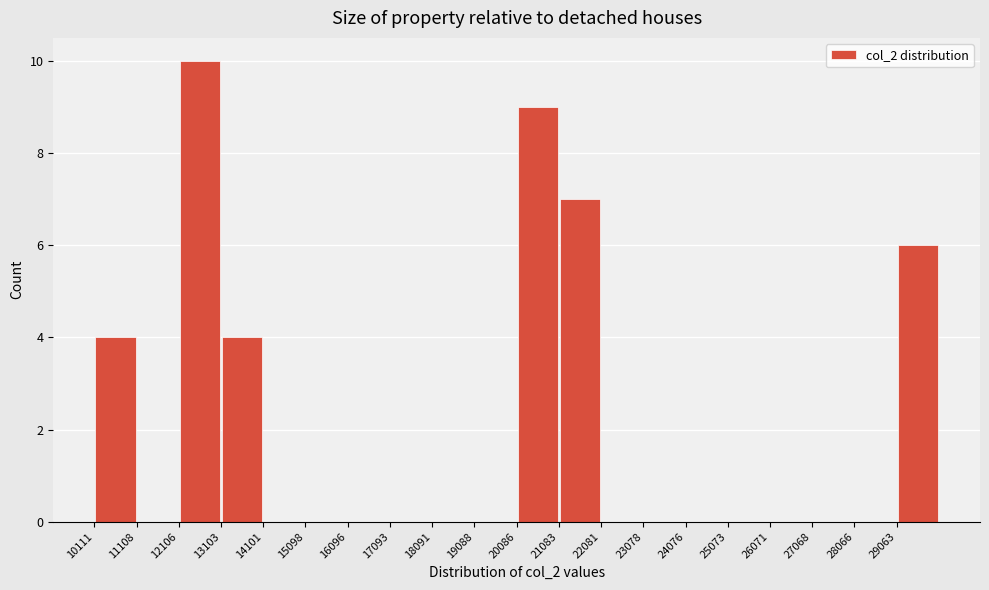

Reading left to right, list every bar in this chart as the range it spans on the x-axis followed by its height. Neither the bar edges nor the heights are printed on the chart, so give them approximately, as read against the axes.

10100 to 11100: 4
11100 to 12100: 0
12100 to 13100: 10
13100 to 14100: 4
14100 to 15100: 0
15100 to 16100: 0
16100 to 17100: 0
17100 to 18100: 0
18100 to 19100: 0
19100 to 20100: 0
20100 to 21100: 9
21100 to 22100: 7
22100 to 23100: 0
23100 to 24100: 0
24100 to 25100: 0
25100 to 26100: 0
26100 to 27100: 0
27100 to 28100: 0
28100 to 29100: 0
29100 to 30100: 6